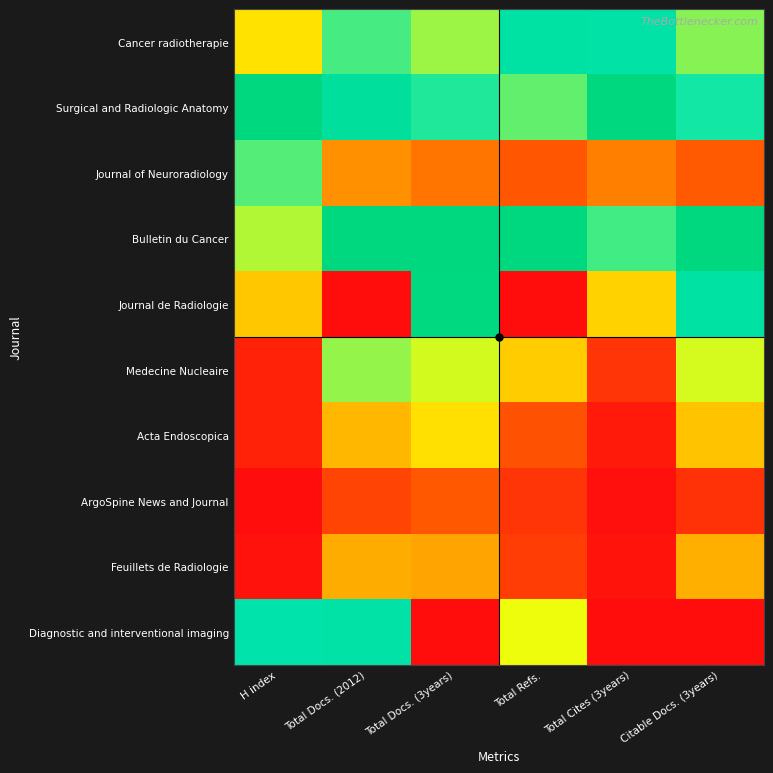

Which series changed the most between H index and Total Docs. (3years)?

Diagnostic and interventional imaging